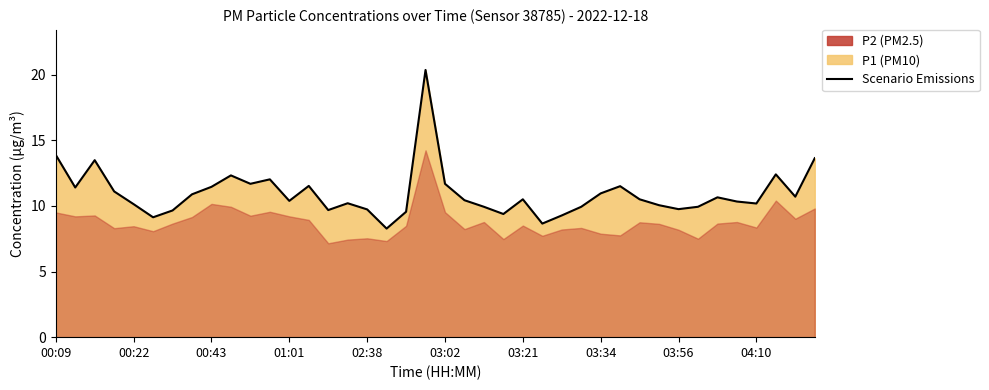

Is it true that the value at 03:02 is 15.3?

False